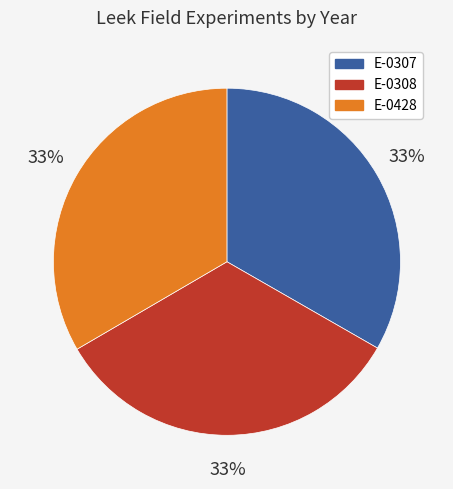

Approximately how many times larger is the value at E-0308 compared to E-0428?

1.0